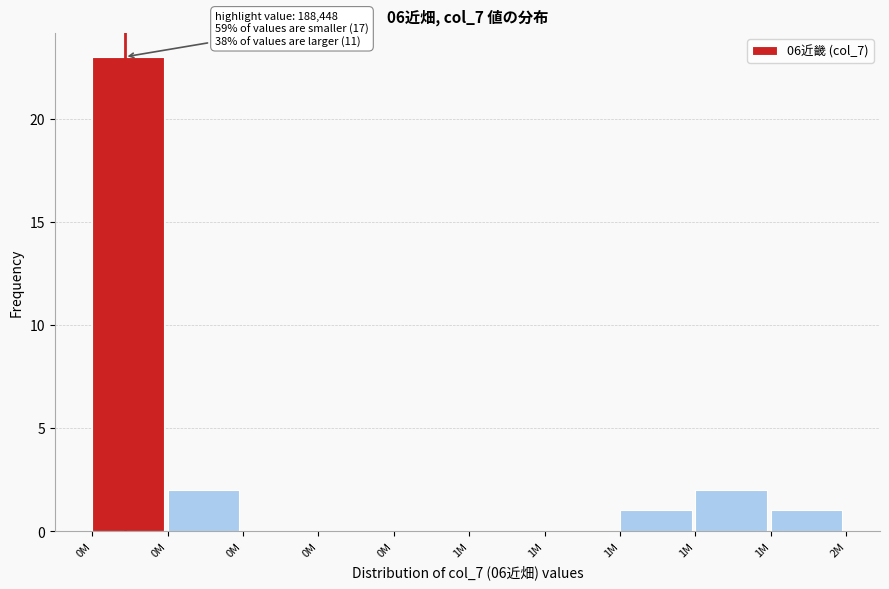

Are the bars horizontal?

No